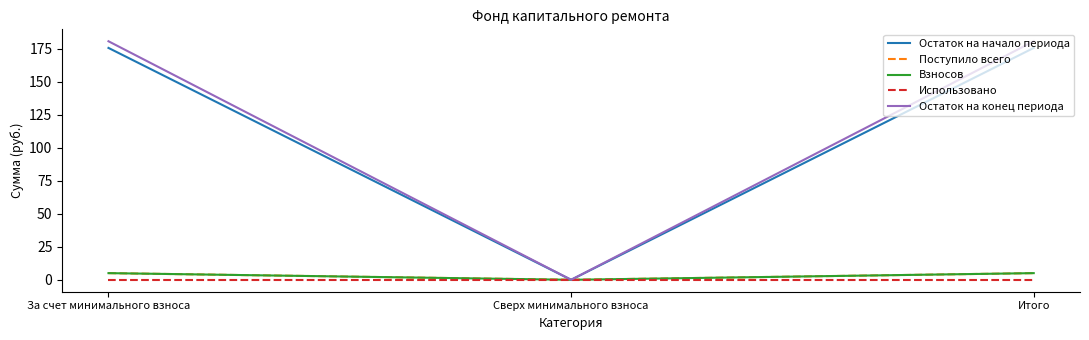

Is this an area chart (filled region under the line)?

No